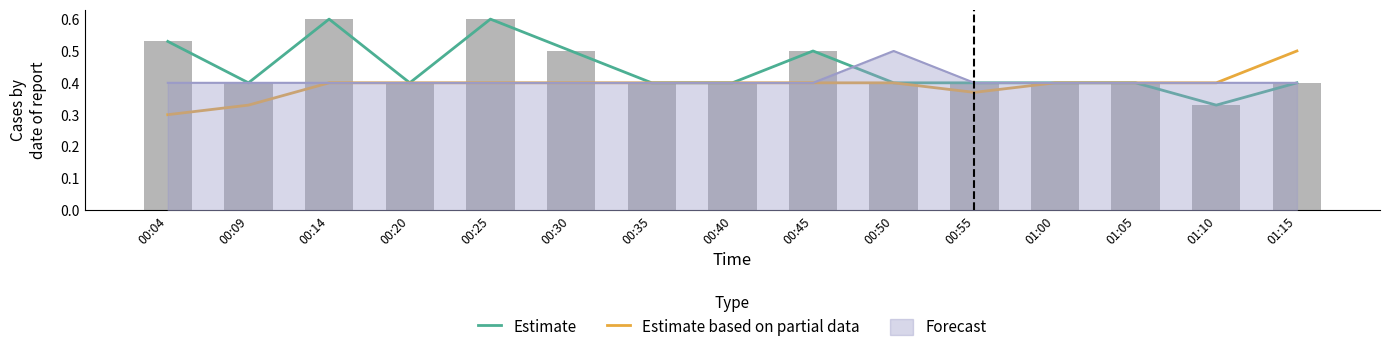

What is the difference between the highest and lowest values at 01:15?

0.1